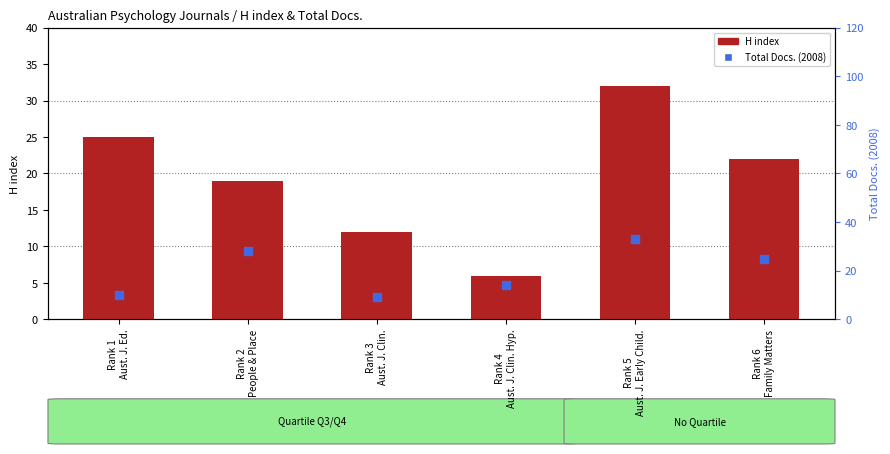

At how many categories does at least one series exceed 32?

1